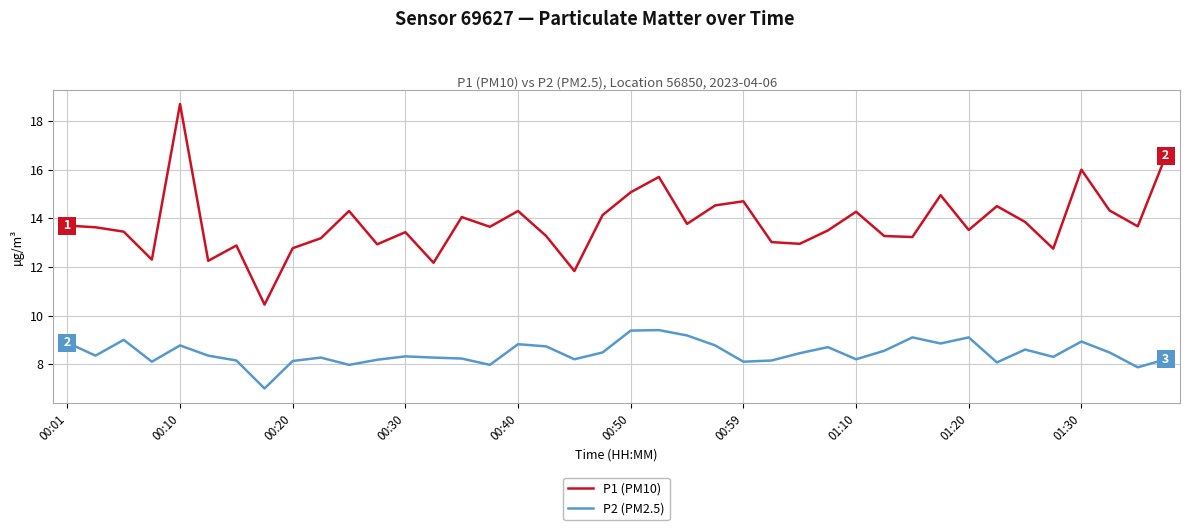

Count the number of data series in this chart.

2